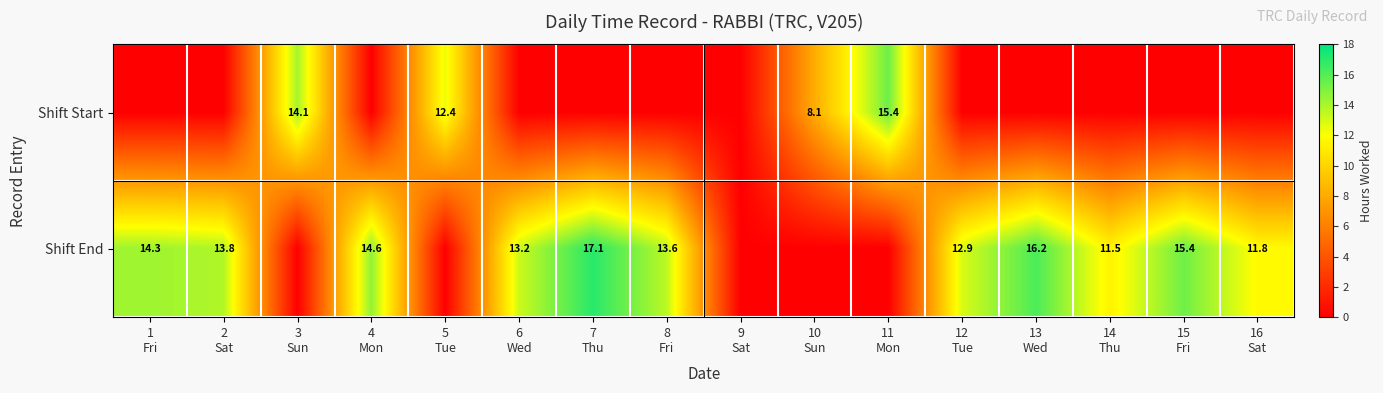

What is the total value across all series at 8
Fri?

13.6